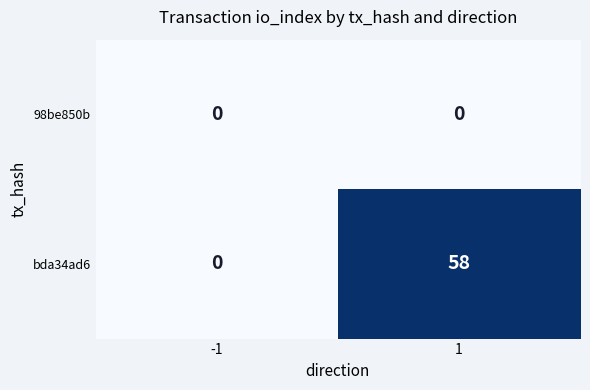

What is the difference between the highest and lowest values at 1?

58